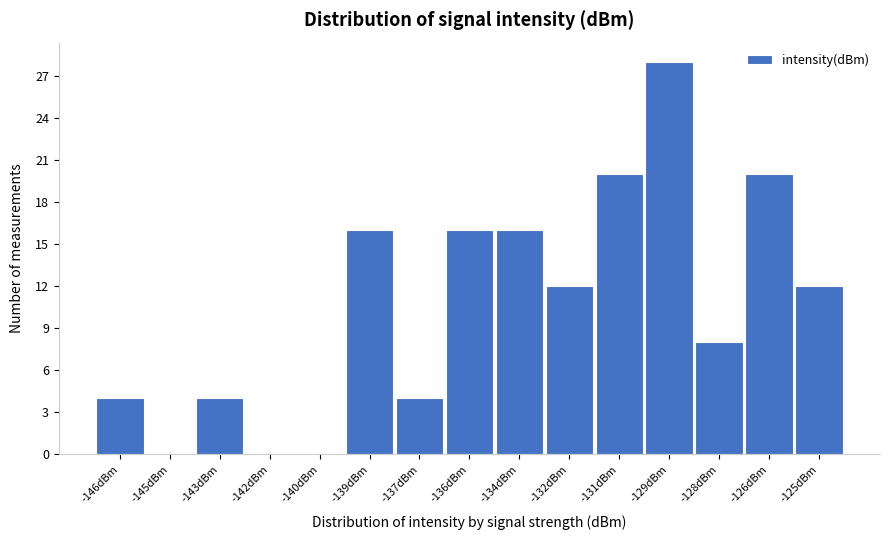

Reading left to right, list all the values displayed in this chart.

-146dBm=4	-145dBm=0	-143dBm=4	-142dBm=0	-140dBm=0	-139dBm=16	-137dBm=4	-136dBm=16	-134dBm=16	-132dBm=12	-131dBm=20	-129dBm=28	-128dBm=8	-126dBm=20	-125dBm=12